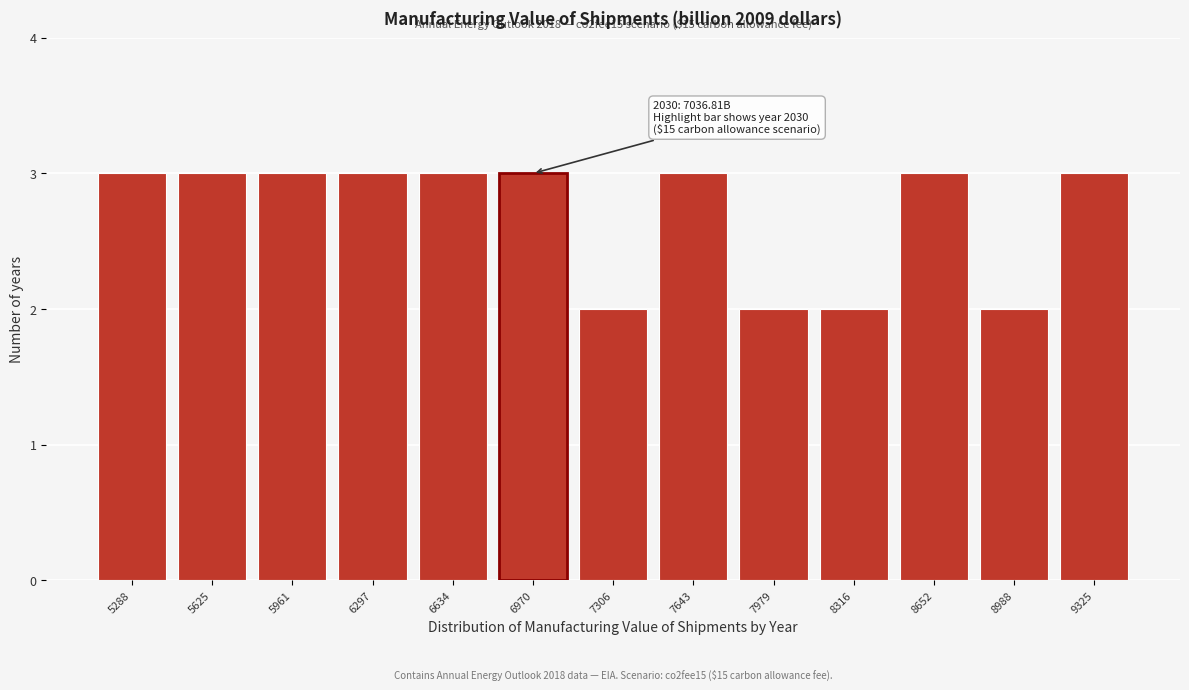

Reading left to right, extract all data points from this chart.

5288=3	5625=3	5961=3	6297=3	6634=3	6970=3	7306=2	7643=3	7979=2	8316=2	8652=3	8988=2	9325=3